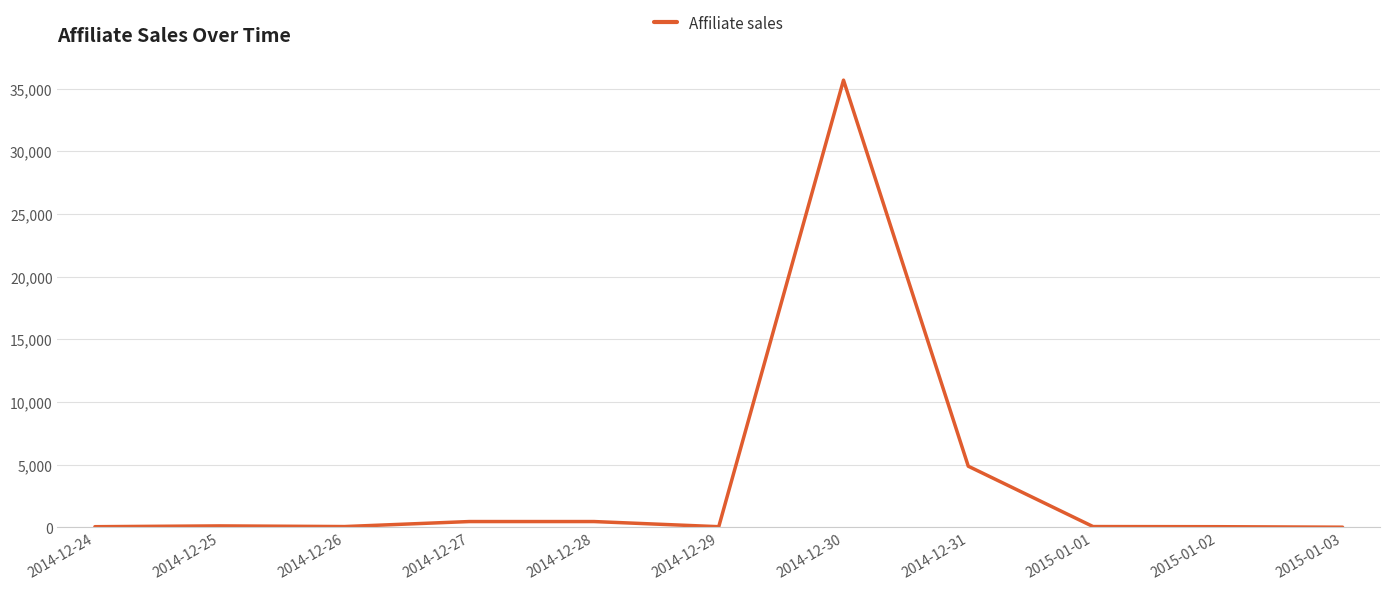

What is the difference between the values at 2014-12-28 and 2014-12-29?

411